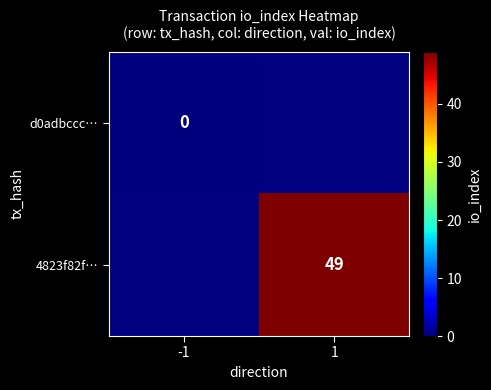

The value of 4823f82f… at 1 is 49. True or false?

True